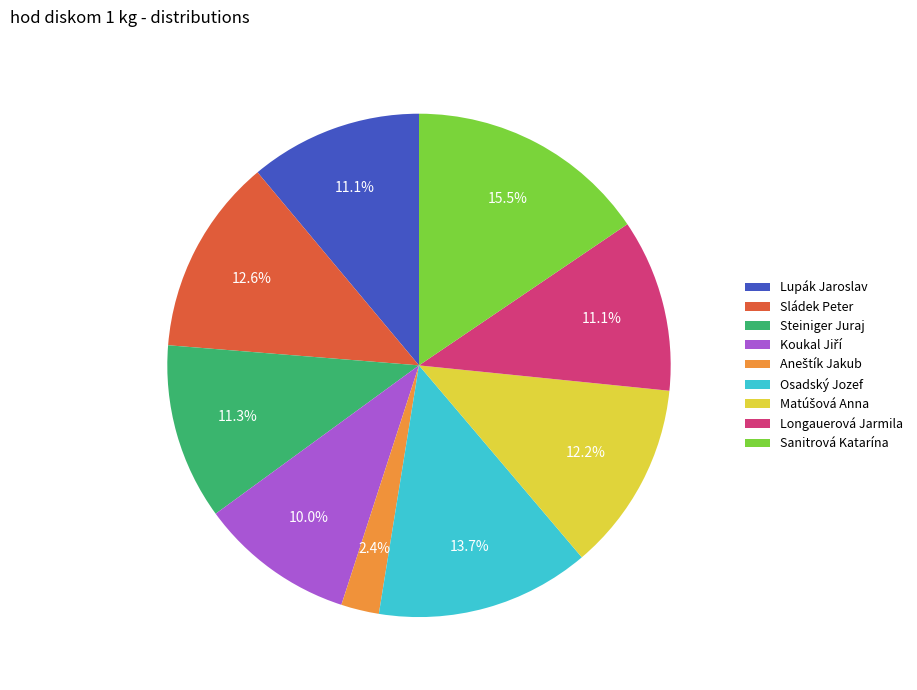

To the nearest percent, what percentage of the pie is Sládek Peter?

13%